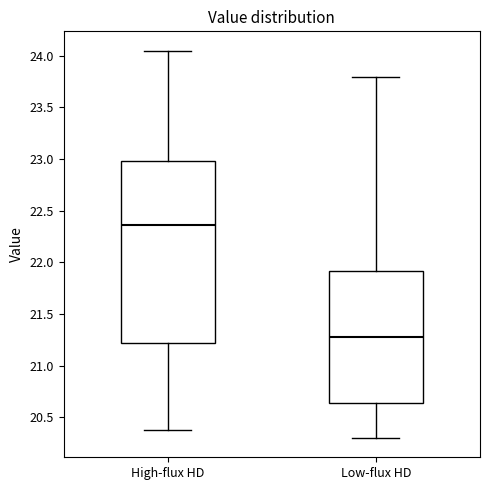

Which box is the tallest, from its lower edge to its upper edge?

High-flux HD